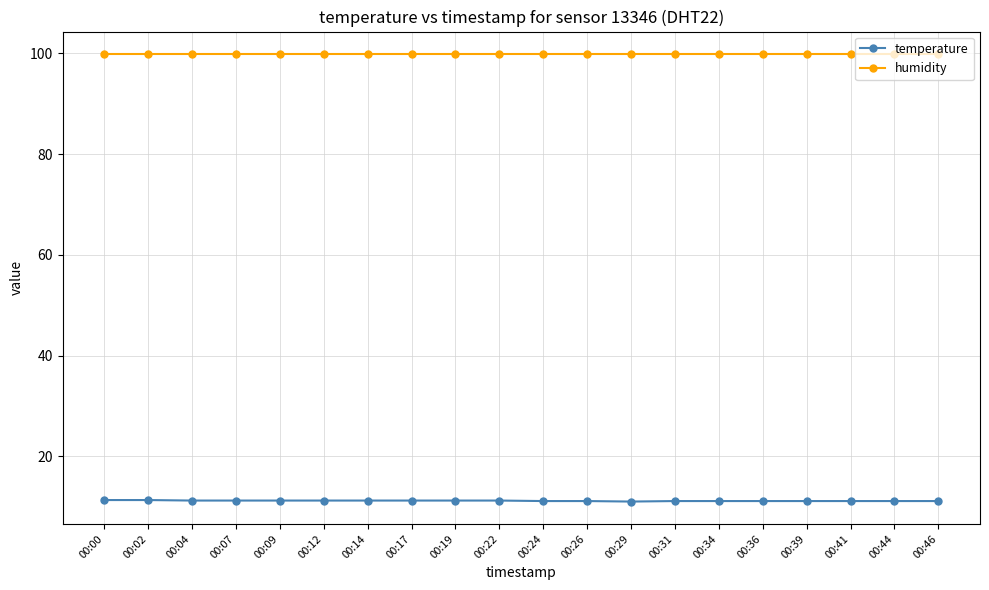

Rank the series at 00:31 from highest to lowest value.

humidity, temperature